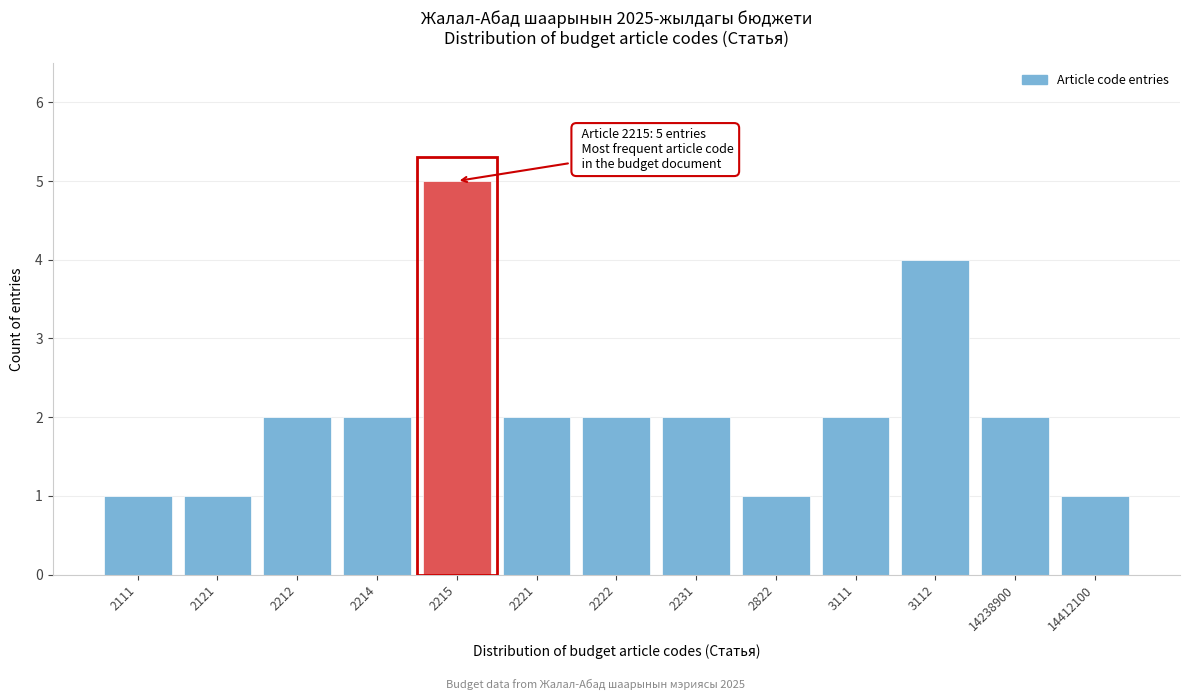

Reading left to right, what are all the values shown in this chart?

2111=1	2121=1	2212=2	2214=2	2215=5	2221=2	2222=2	2231=2	2822=1	3111=2	3112=4	14238900=2	14412100=1